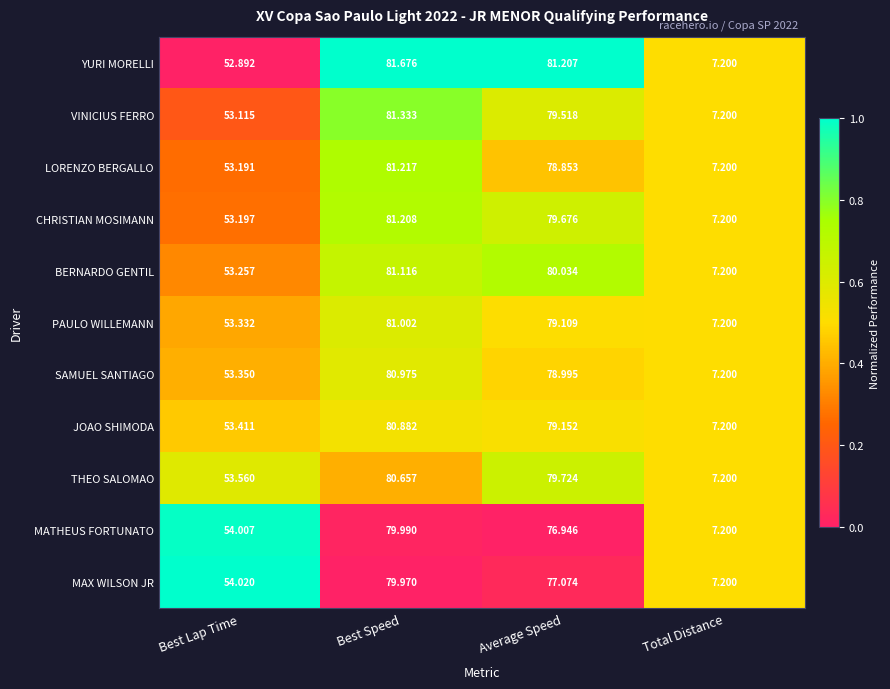

At which label does CHRISTIAN MOSIMANN first exceed 79?

Best Speed